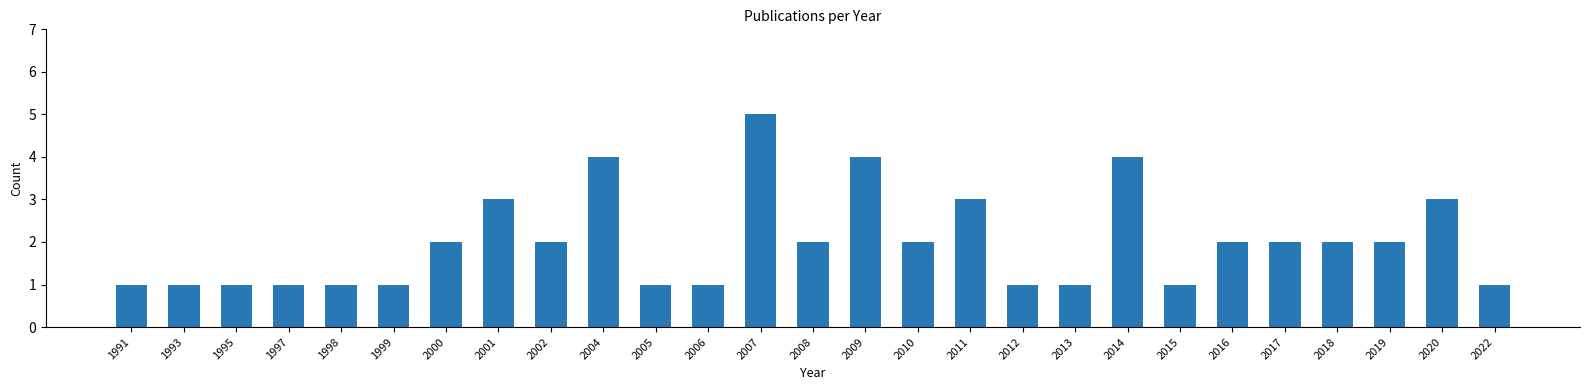

Does the chart contain stacked bars?

No